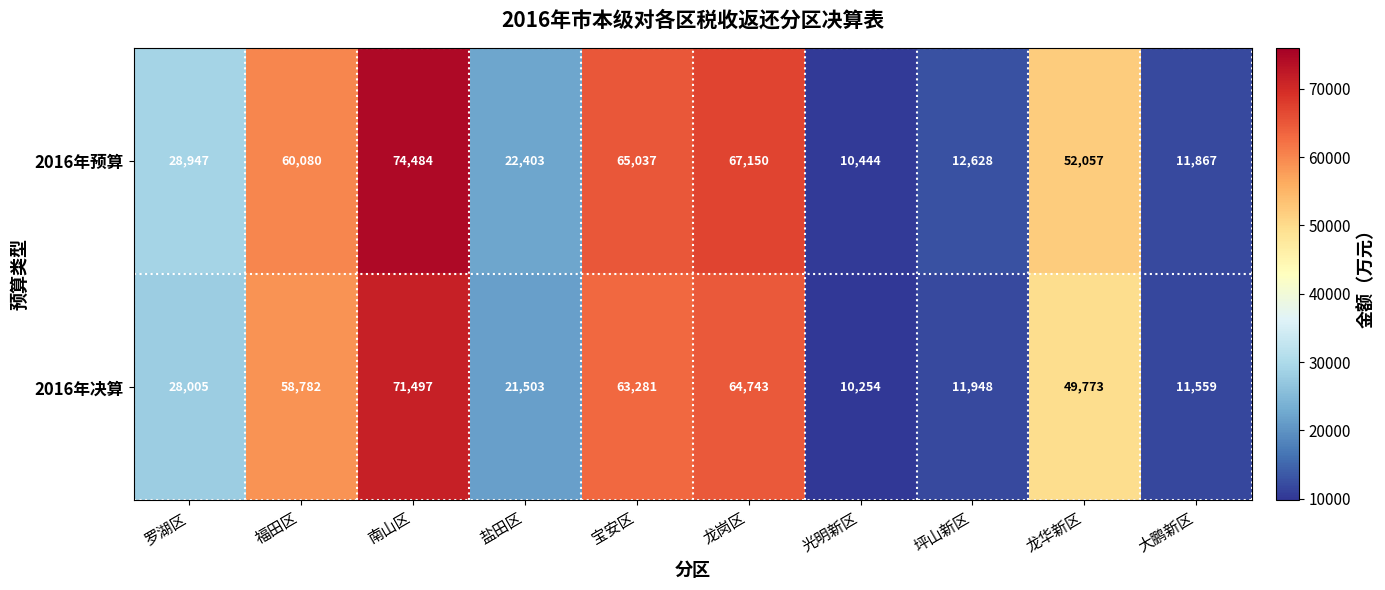

Rank the categories by 2016年预算 value from highest to lowest.

南山区, 龙岗区, 宝安区, 福田区, 龙华新区, 罗湖区, 盐田区, 坪山新区, 大鹏新区, 光明新区